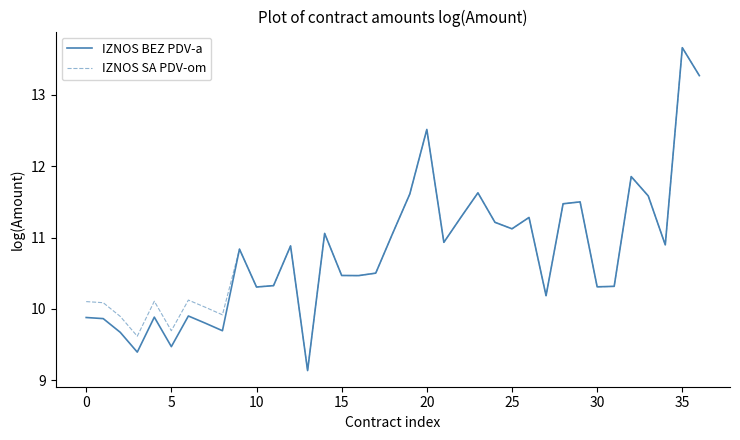

What is the greatest value displayed?

13.7